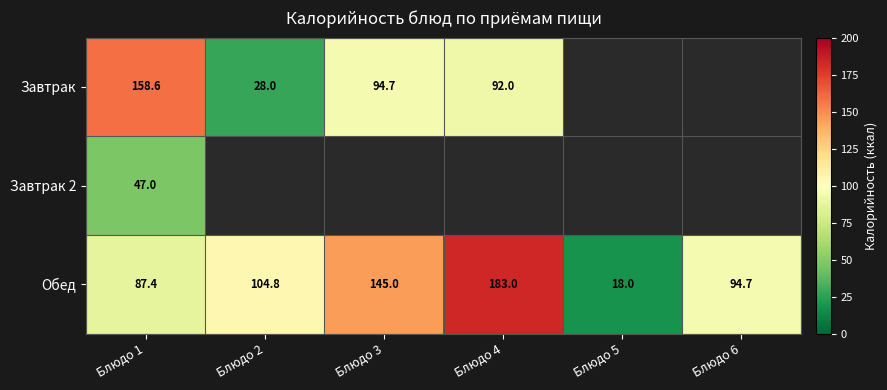

Is it true that Завтрак 2 equals 47.0 at Блюдо 1?

True